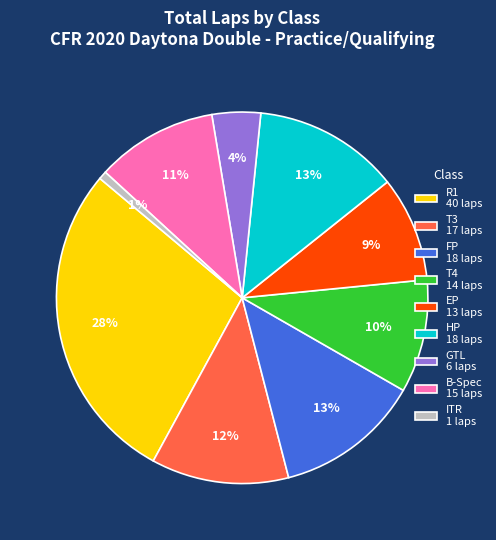

Is there any slice that represents more than half of the pie?

No